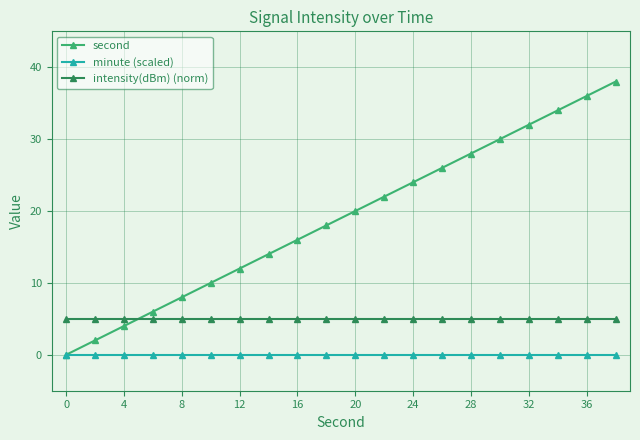

List the series in order of their peak value, lowest first.

minute (scaled), intensity(dBm) (norm), second